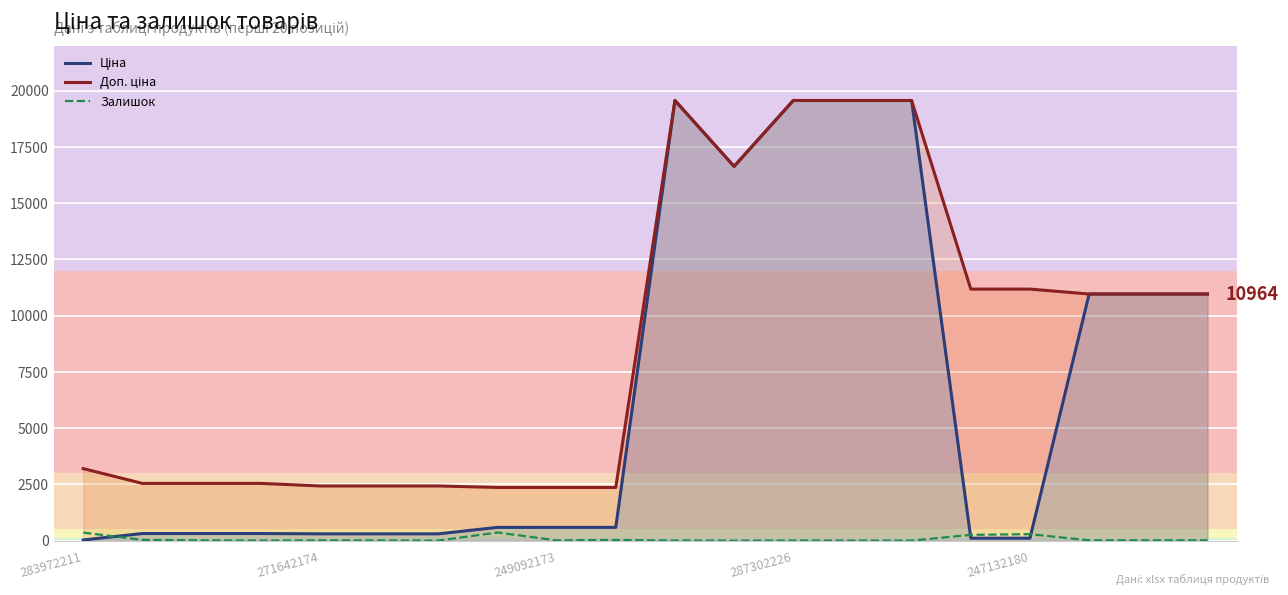

What is the maximum value for Залишок?

365.0